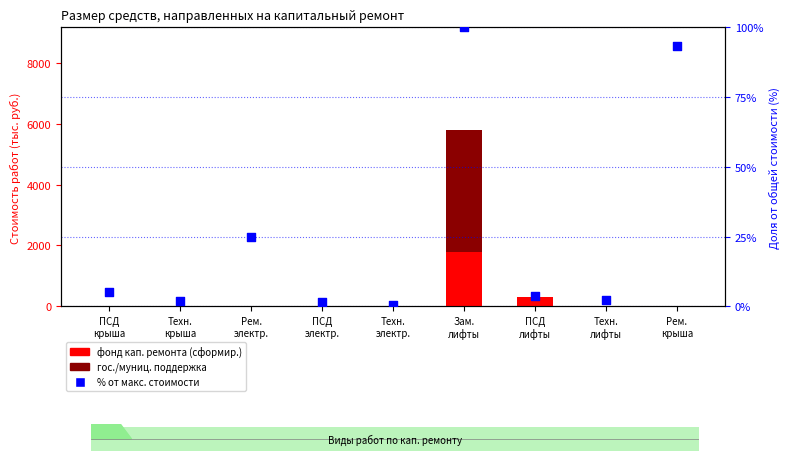

Which series has the largest total across all categories?

гос./муниц. поддержка